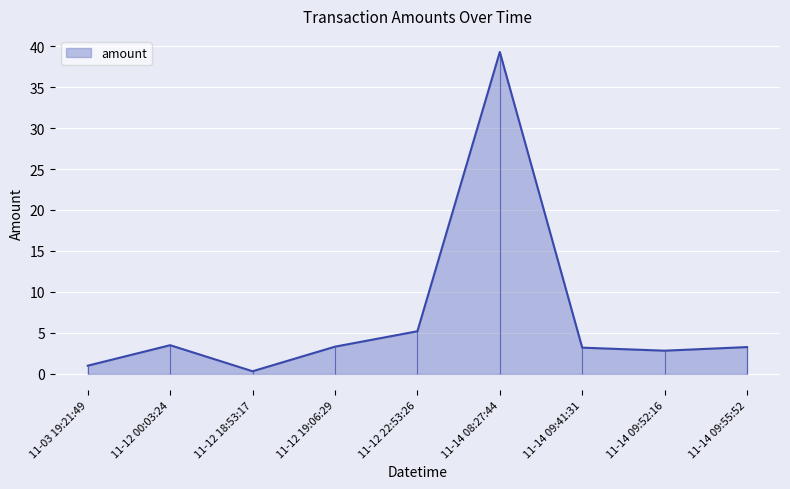

Approximately how many times larger is the value at 11-14 09:55:52 compared to 11-12 19:06:29?

1.0